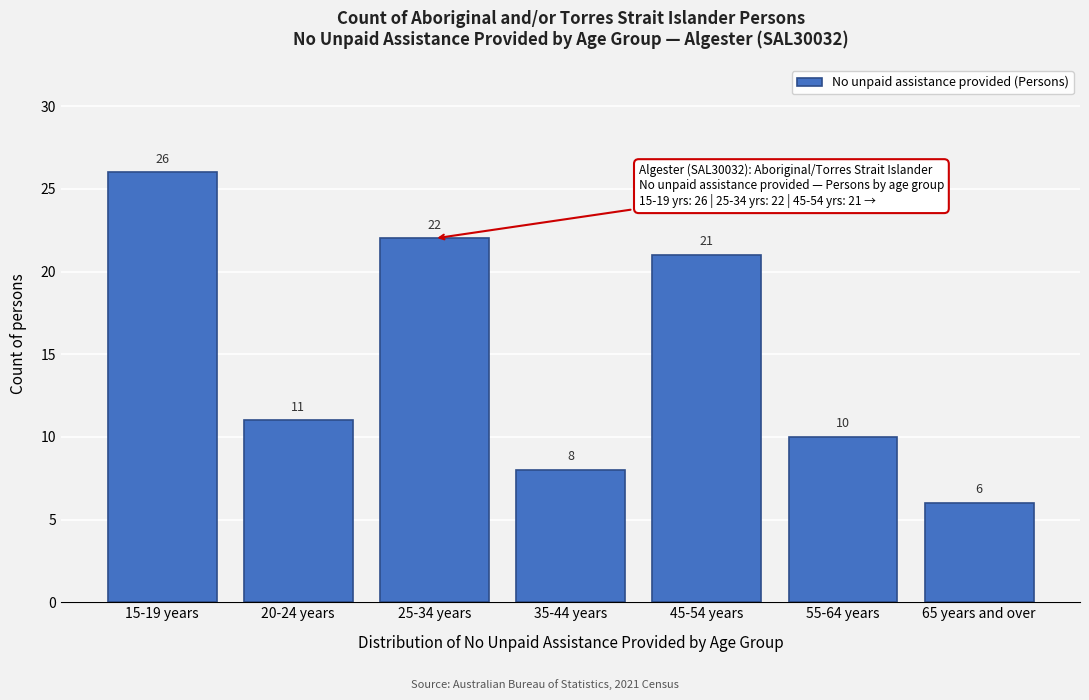

Reading left to right, what are all the values shown in this chart?

15-19 years=26	20-24 years=11	25-34 years=22	35-44 years=8	45-54 years=21	55-64 years=10	65 years and over=6